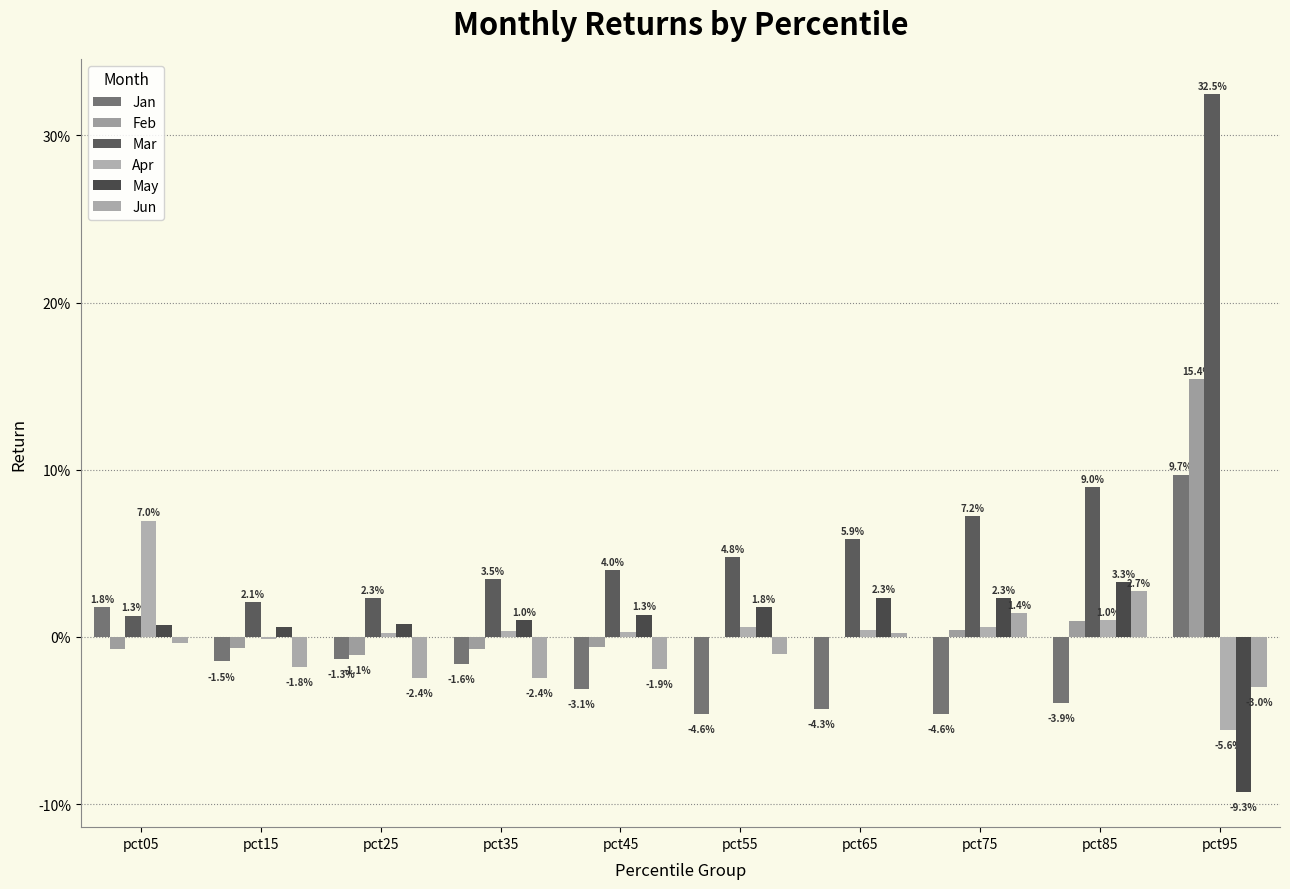

Are the bars grouped side by side (vs. stacked)?

Yes